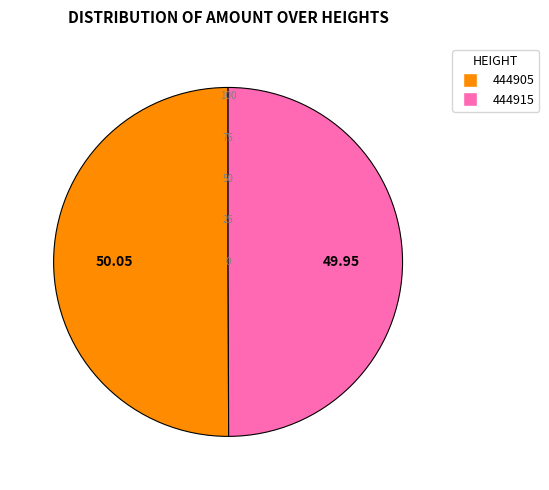

Is the sum of 444905 and 444915 greater than half?

Yes